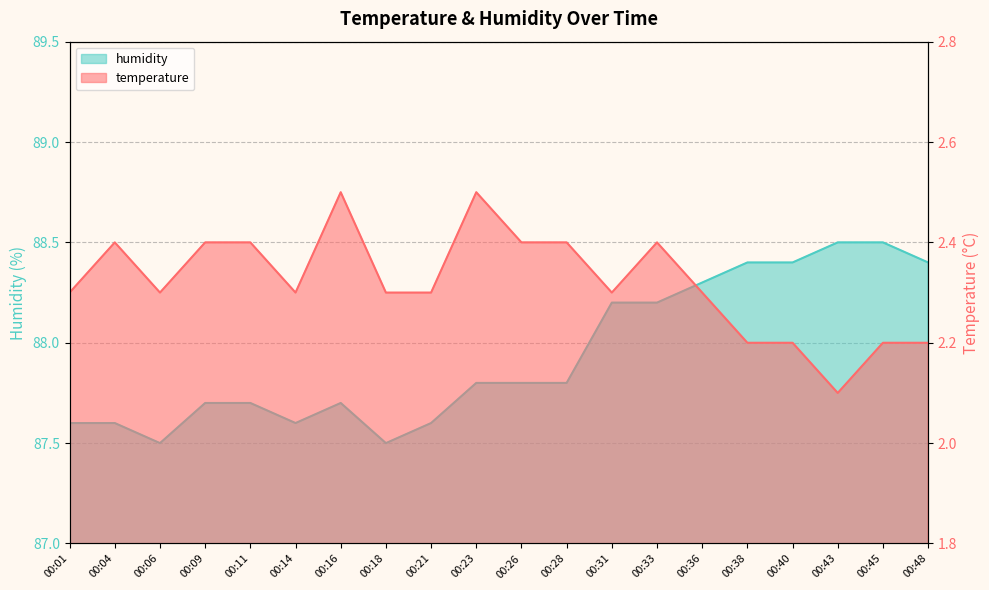

List the series in order of their peak value, lowest first.

temperature, humidity